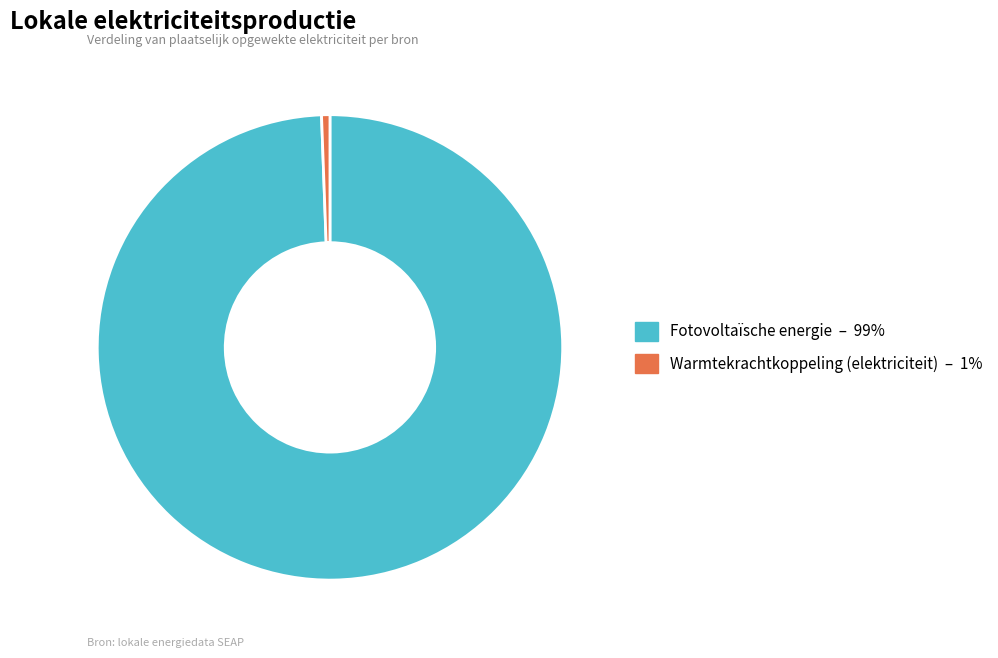

How many slices are in this pie chart?

2